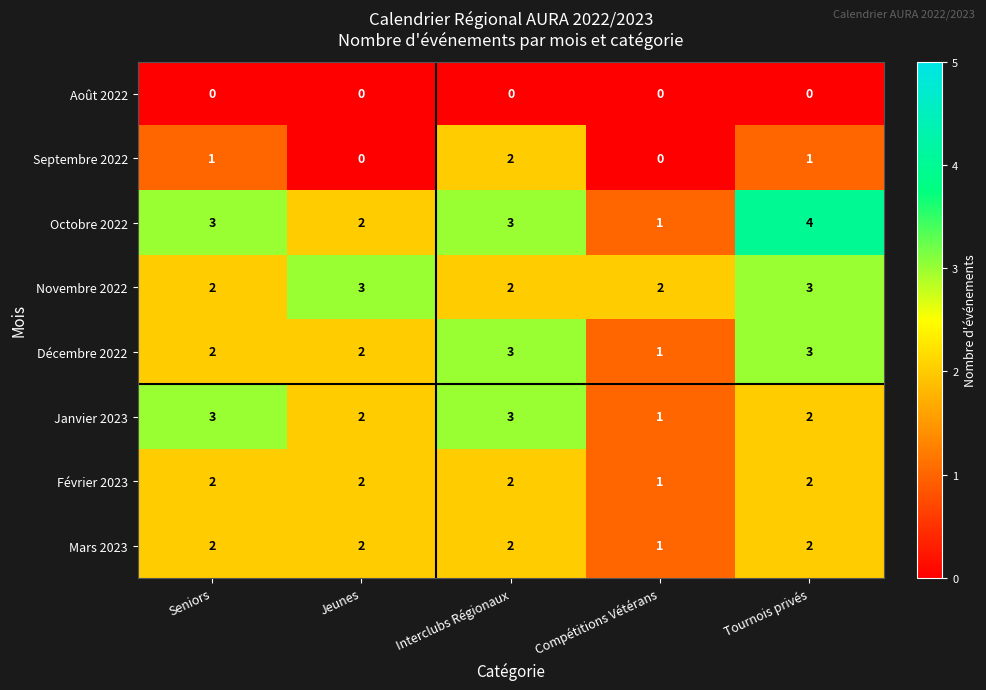

At how many categories does at least one series exceed 1?

5